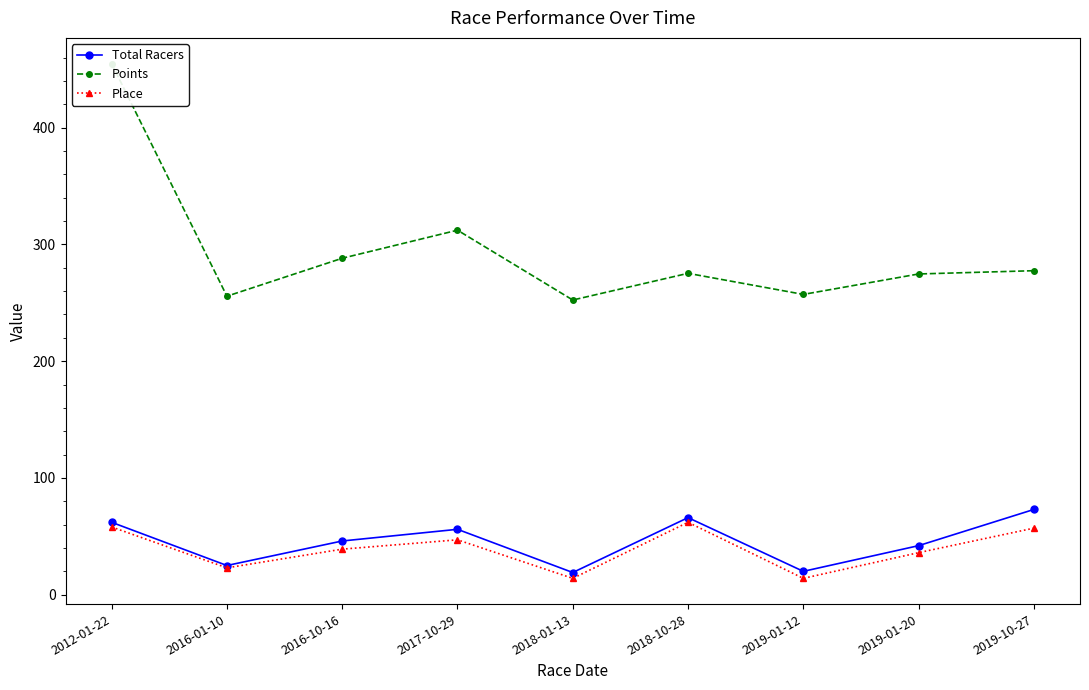

What is the highest value of the Place series?

62